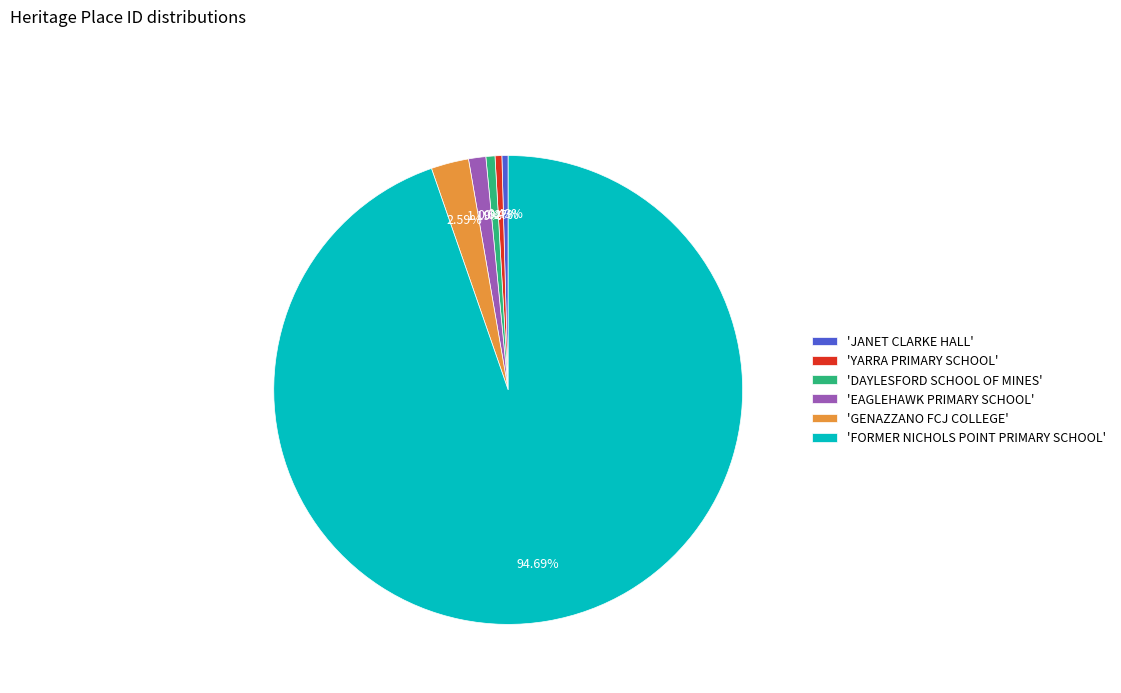

Combined, do 'FORMER NICHOLS POINT PRIMARY SCHOOL' and 'YARRA PRIMARY SCHOOL' account for over 50%?

Yes